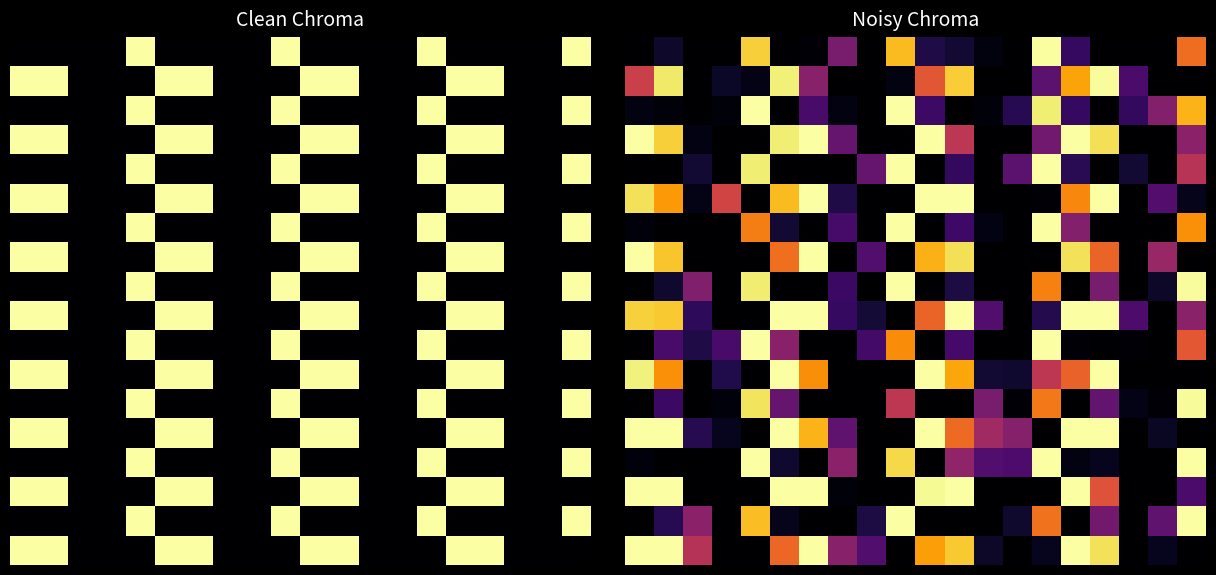

What is the difference between the maximum and second lowest values in the 16 series?

1.0